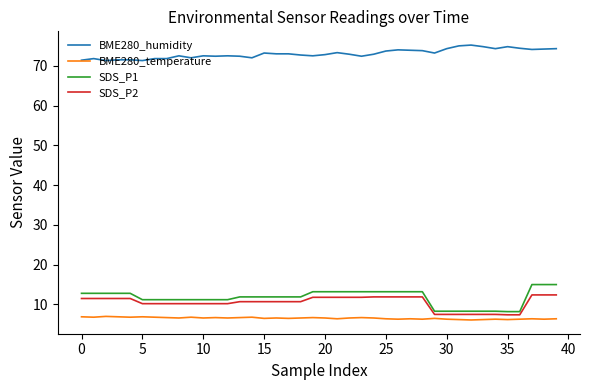

What is the greatest value displayed?

75.2